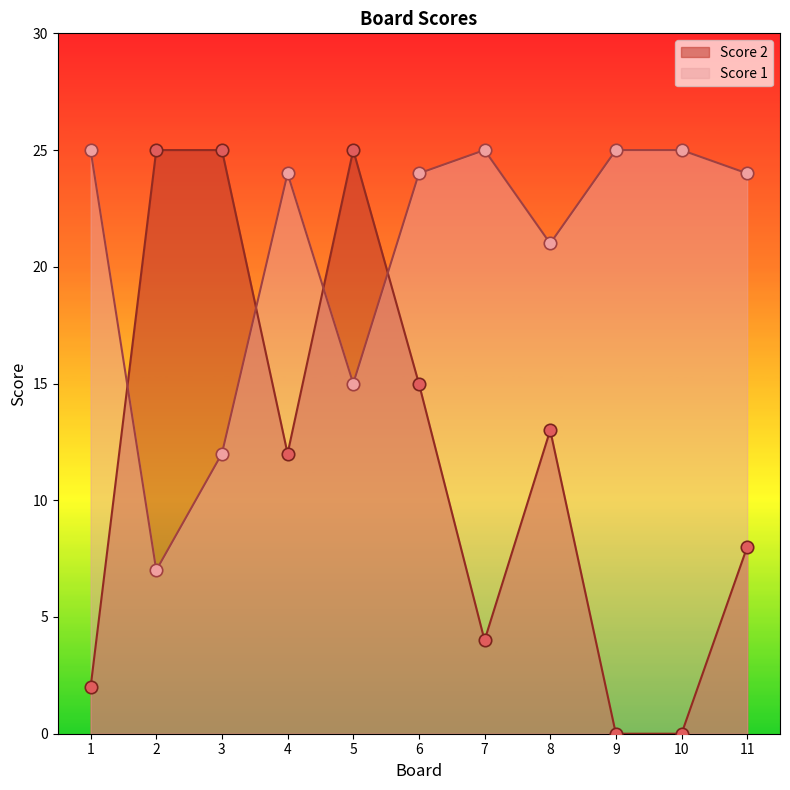

Which series reaches the minimum Y coordinate?

Score 2